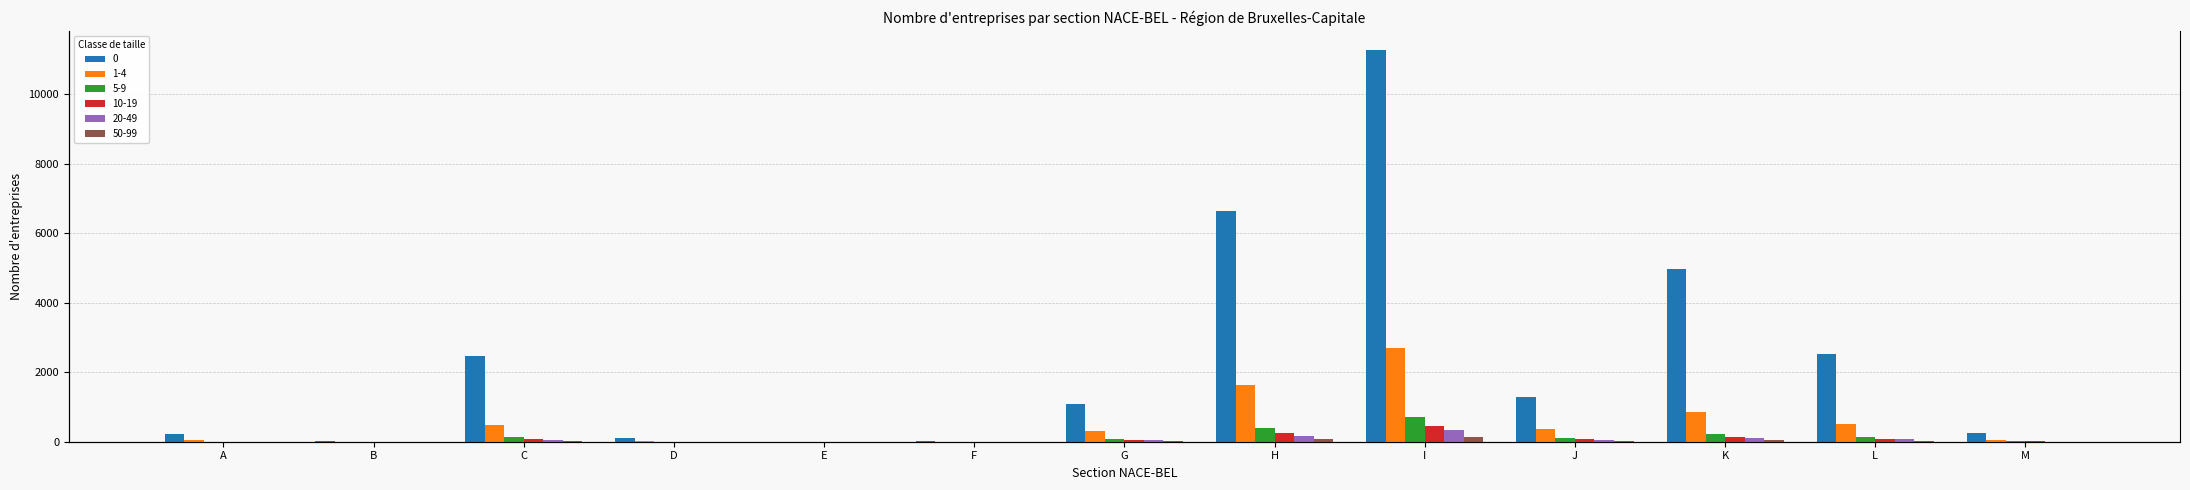

How many positive values does the 10-19 series have?

10